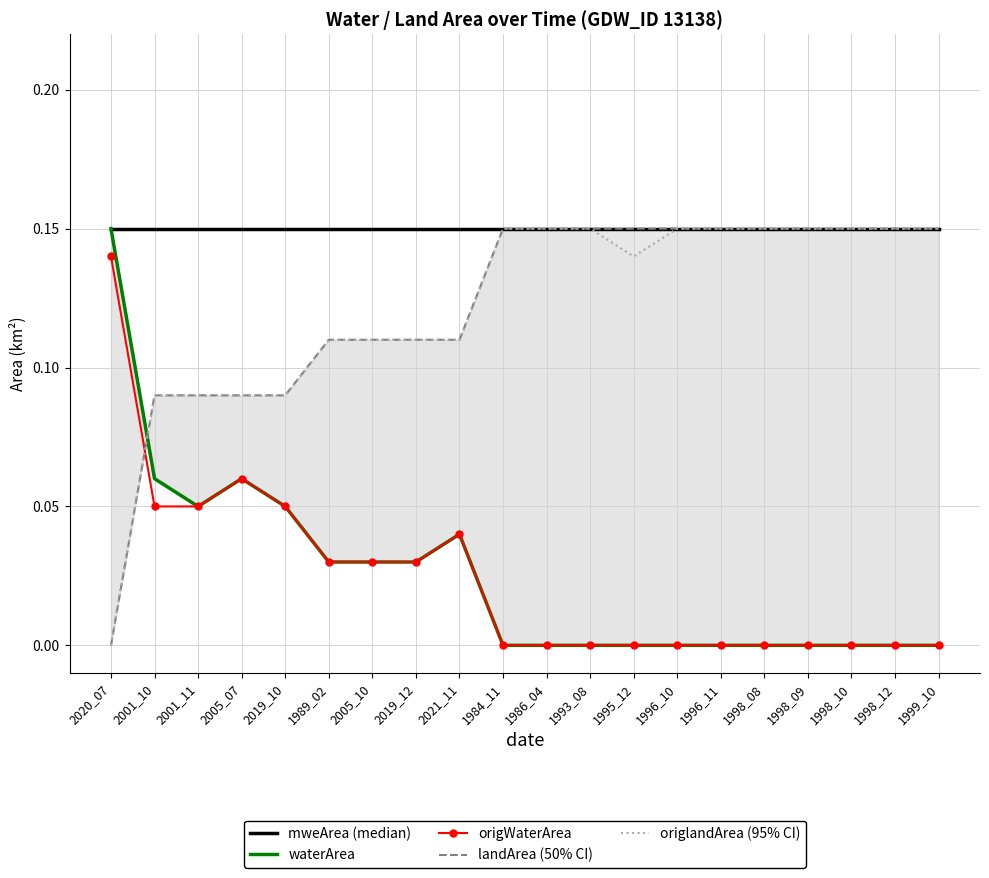

Which category has the highest value across all series?

2020_07